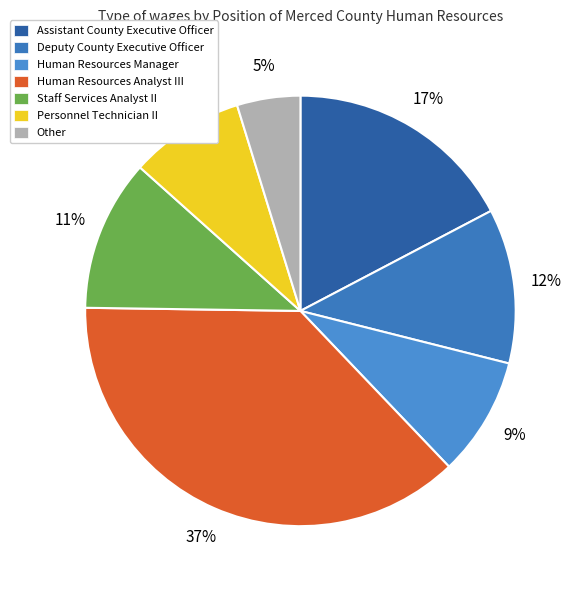

What is the largest slice in the pie chart?

Human Resources Analyst III